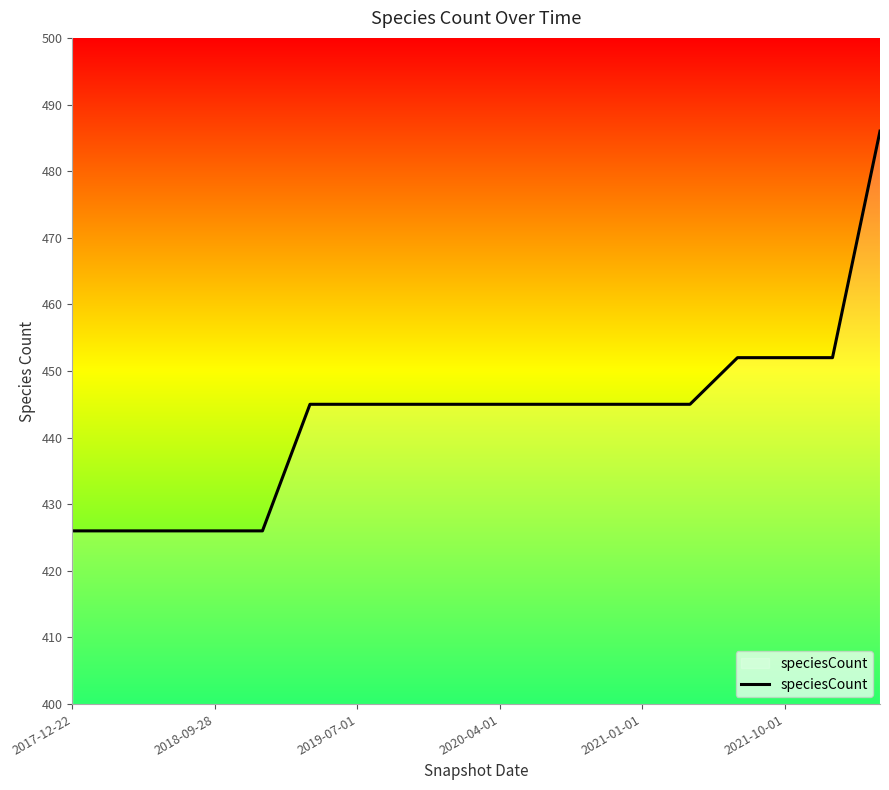

What is the maximum value shown in the chart?

486